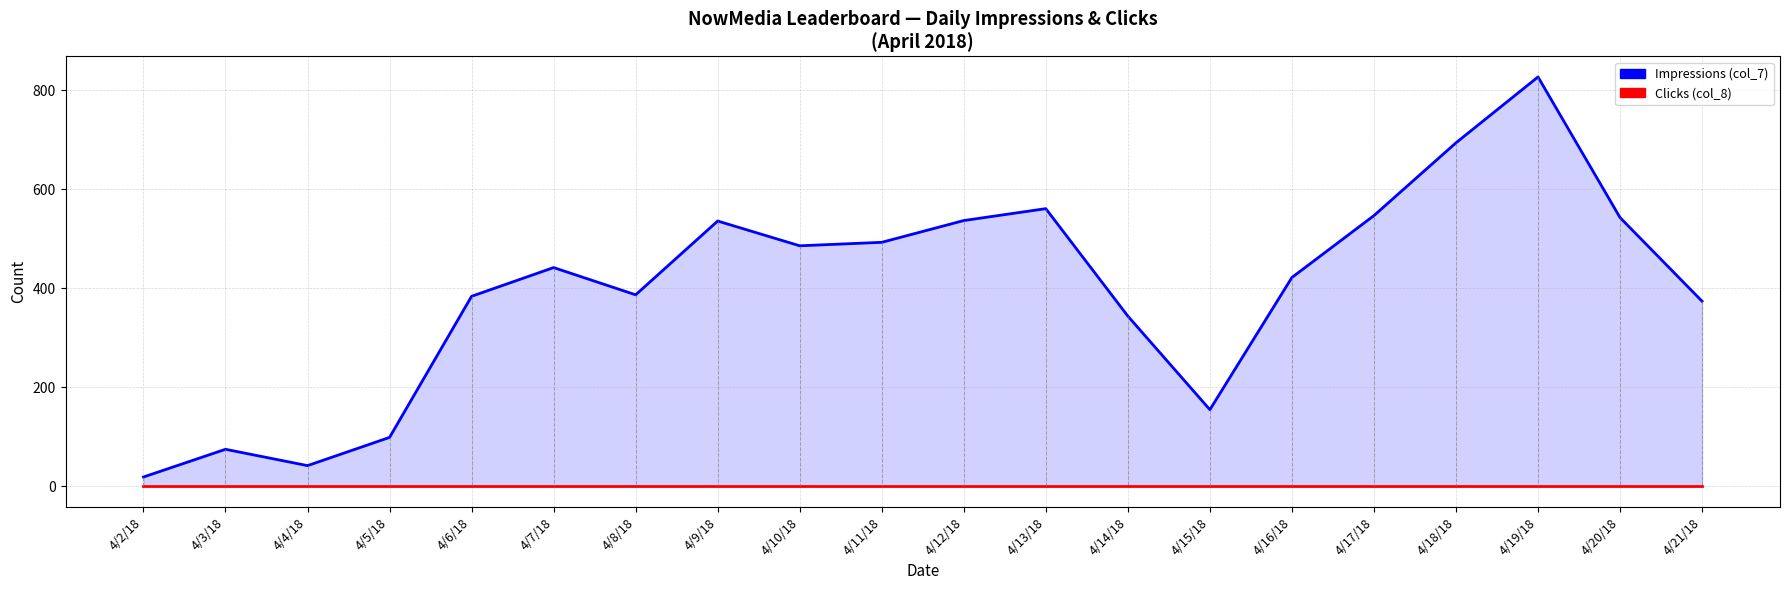

How many distinct data groups are displayed?

2